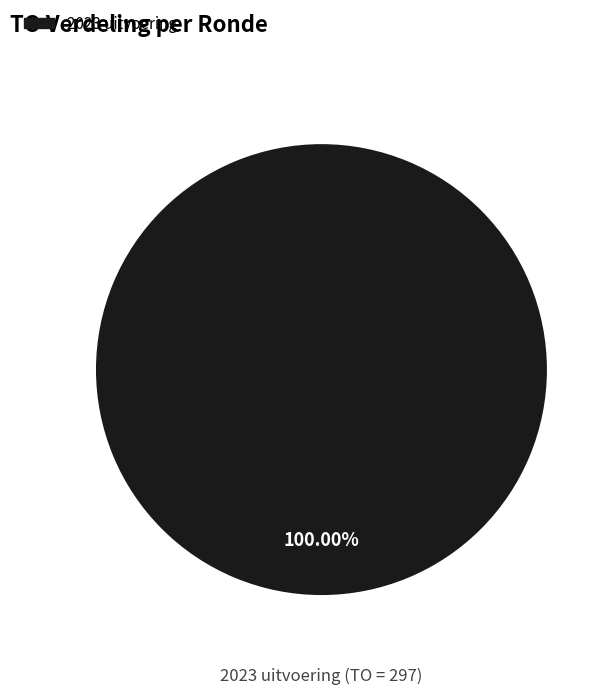

Does any single category account for the majority?

Yes